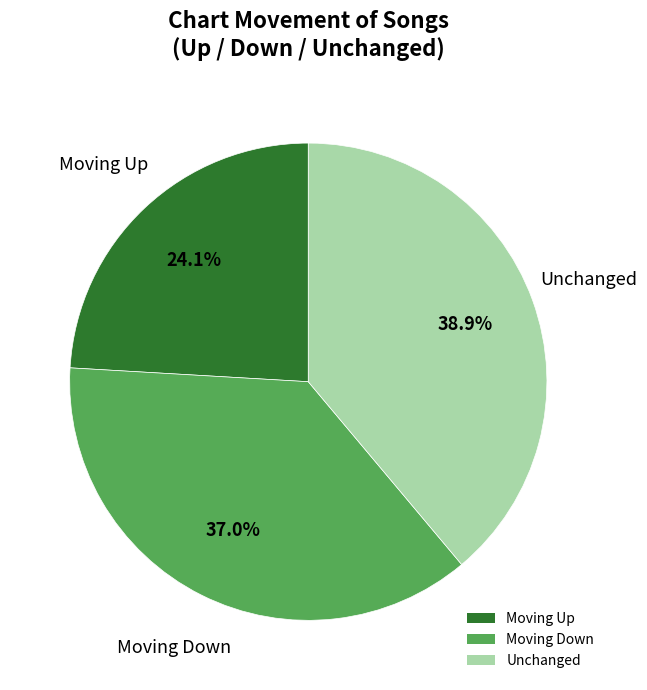

Does Unchanged represent more than half of the total?

No